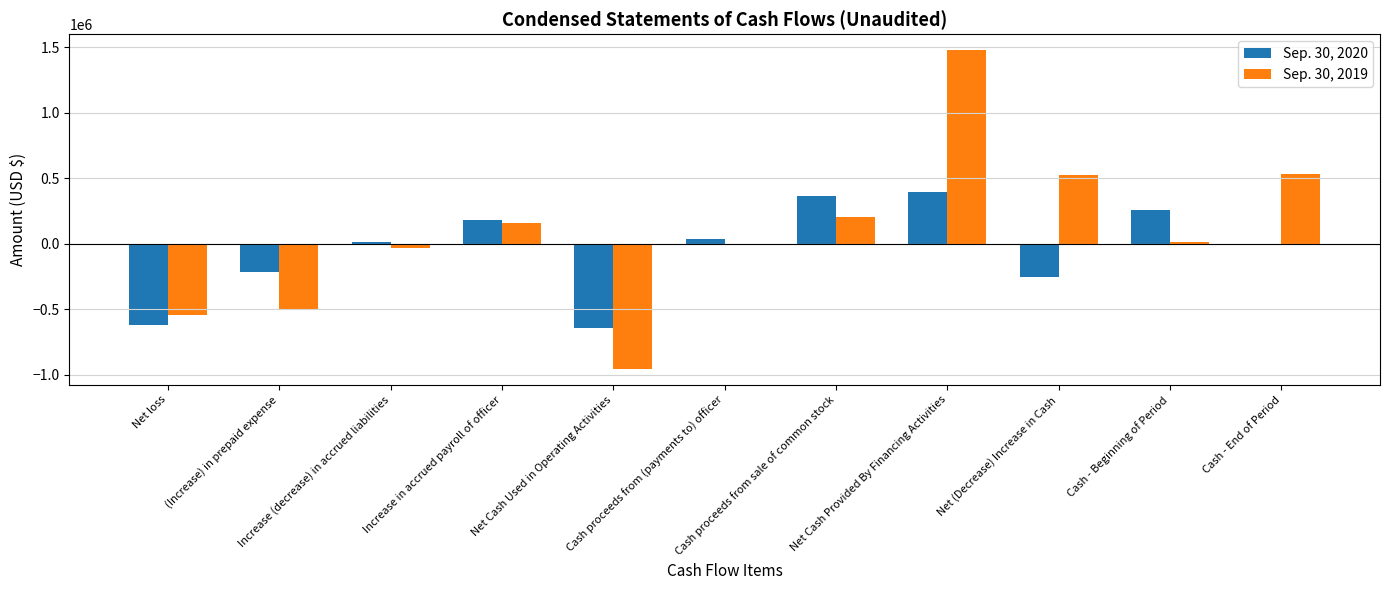

The value of Sep. 30, 2019 at Net loss is -211218. True or false?

False